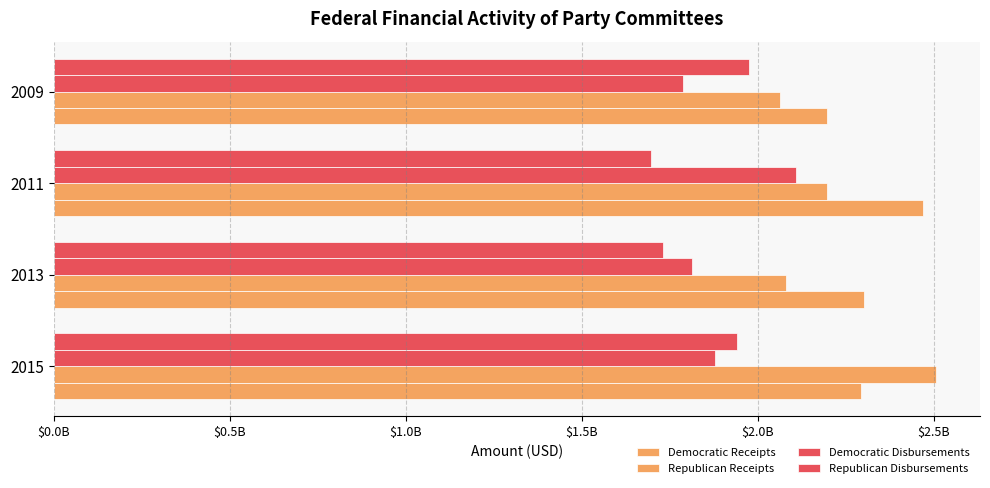

How many groups of bars are there?

4